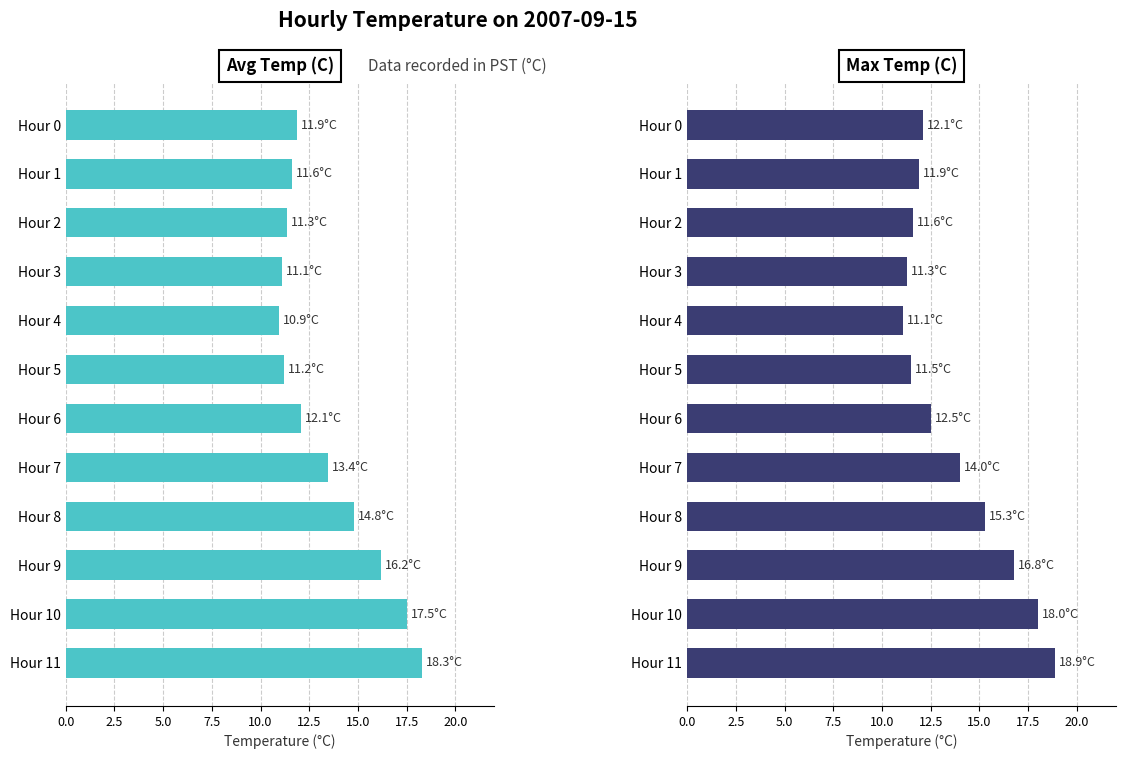

What position from the left is 7.5?

4